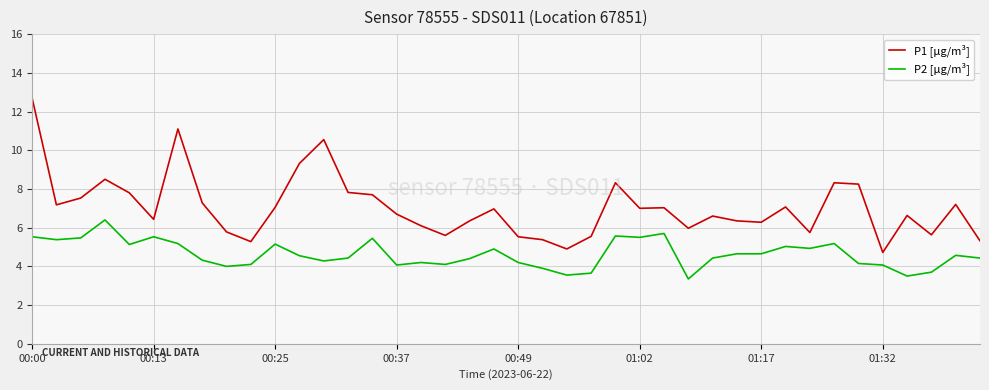

True or false: P1 [µg/m³] and P2 [µg/m³] cross at least once.

False